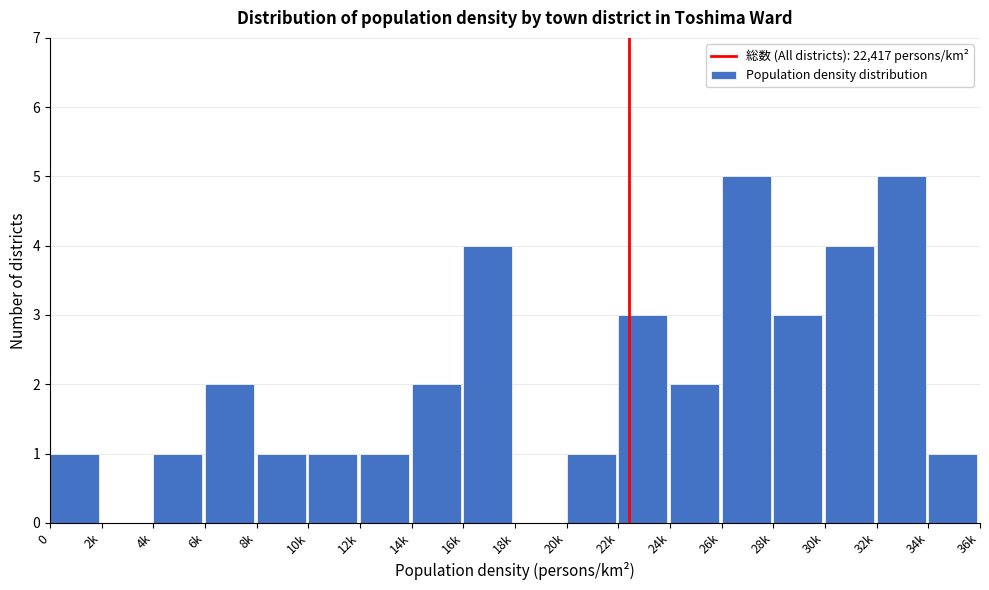

Reading left to right, what are all the values shown in this chart?

0=1	2k=0	4k=1	6k=2	8k=1	10k=1	12k=1	14k=2	16k=4	18k=0	20k=1	22k=3	24k=2	26k=5	28k=3	30k=4	32k=5	34k=1